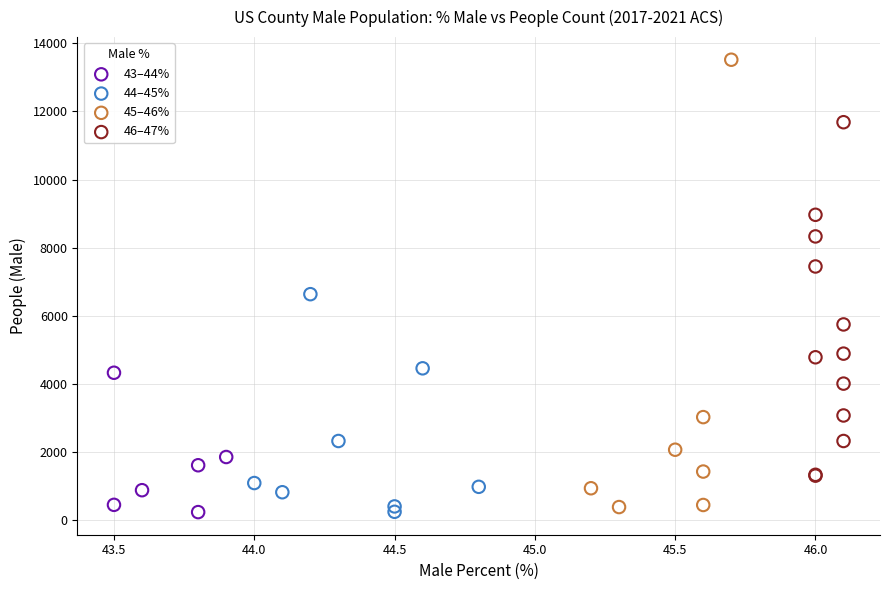

Which series has the widest spread of Y values?

45–46%